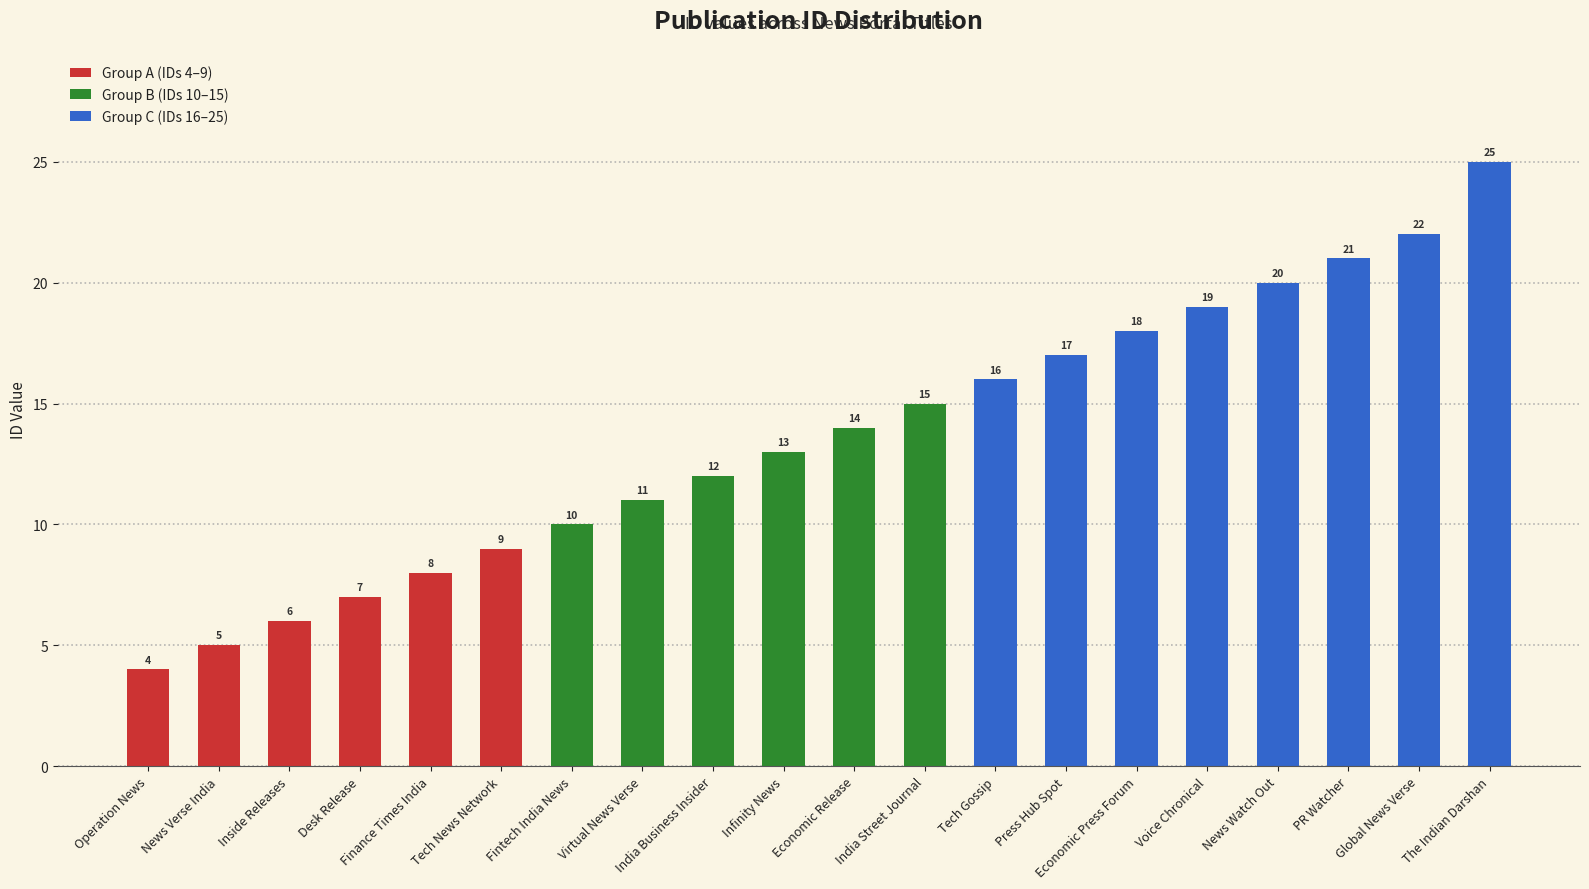

How many bars are there in total?

20